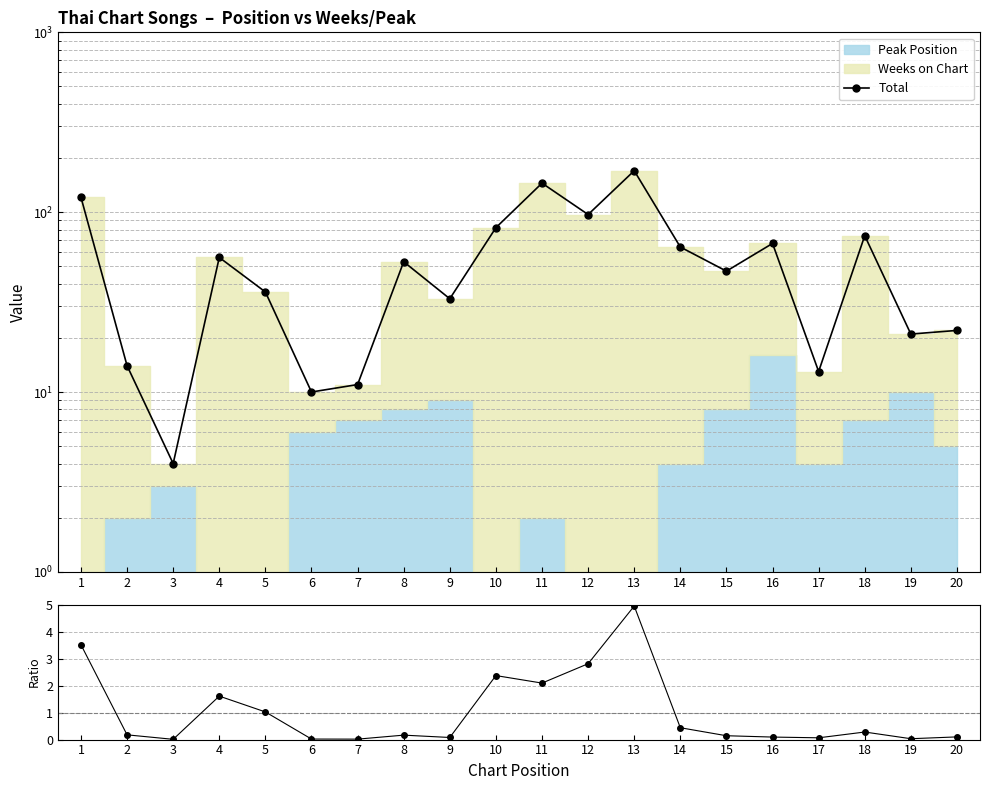

The value of Weeks/Peak ratio at 19 is 0.0. True or false?

True